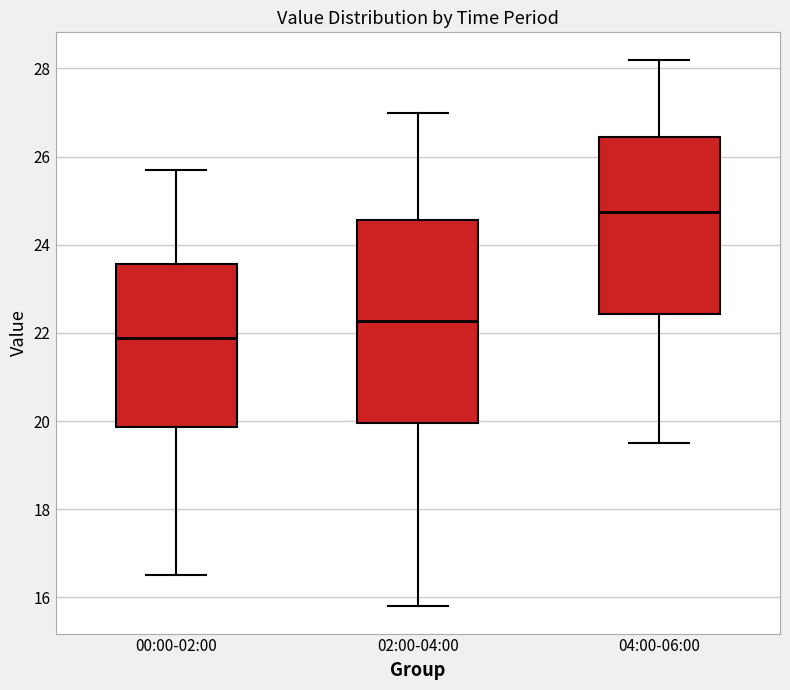

Which box is the tallest, from its lower edge to its upper edge?

02:00-04:00